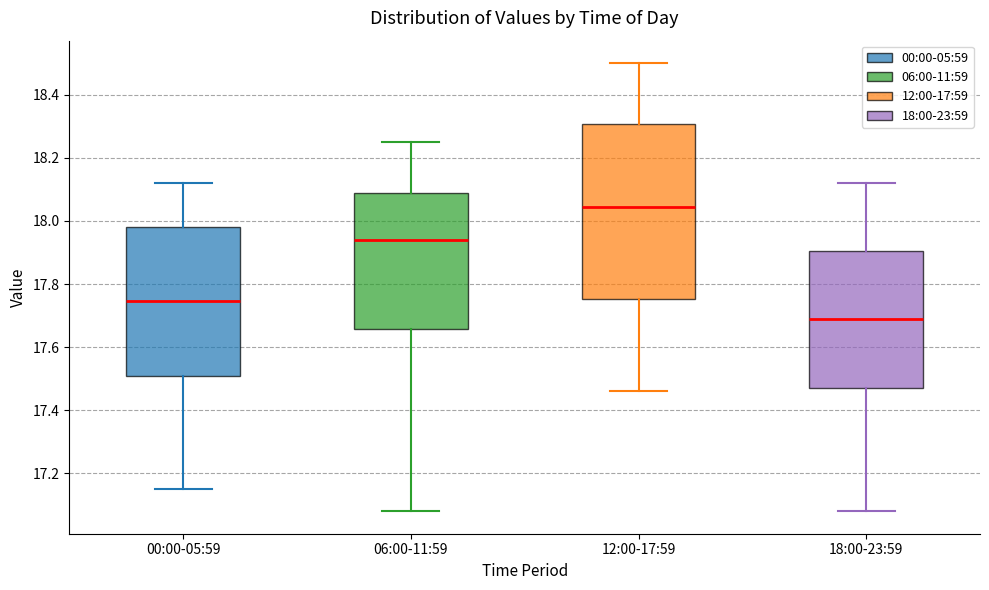

Reading left to right, read every box against the y-axis: the position of its median line, the range the box covers, and the ends of its whiskers. The values are not printed on the chart, so give them approximately, as read against the axis.

00:00-05:59: median 17.74, box 17.52 to 17.98, whiskers 17.16 to 18.12
06:00-11:59: median 17.94, box 17.66 to 18.08, whiskers 17.08 to 18.26
12:00-17:59: median 18.04, box 17.76 to 18.30, whiskers 17.46 to 18.50
18:00-23:59: median 17.70, box 17.48 to 17.90, whiskers 17.08 to 18.12